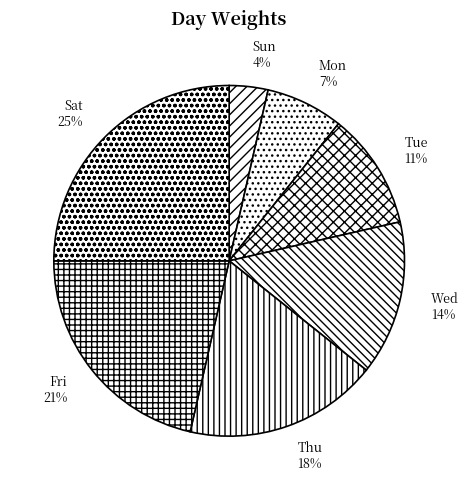

What is the ratio of the value at Wed to the value at Mon?

2.0